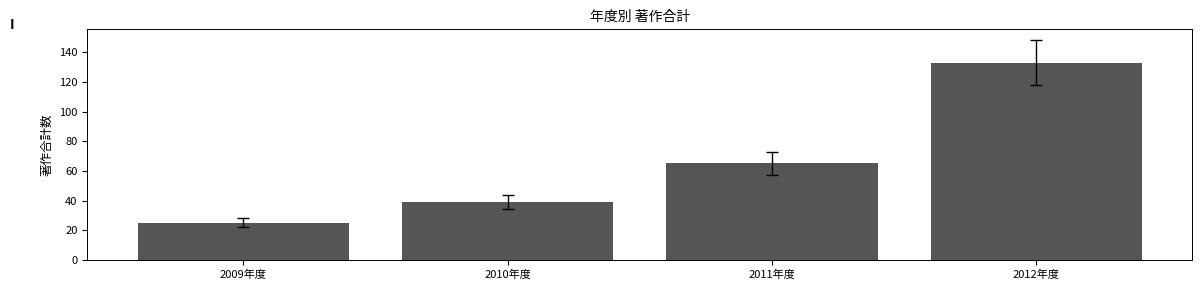

At which label is the value closest to 79?

2011年度